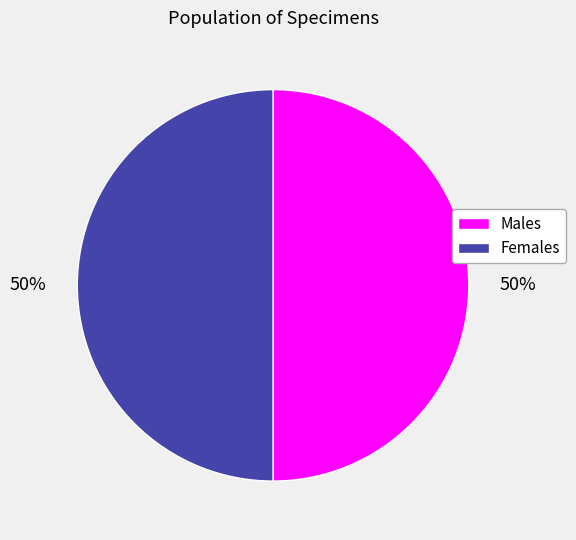

Is it true that Males is 50% of the pie?

True